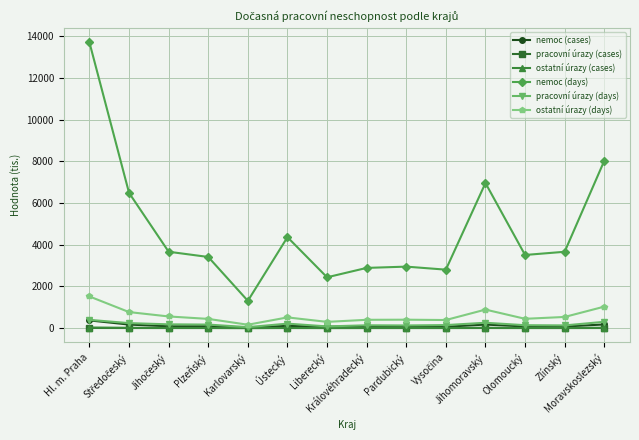

True or false: ostatní úrazy (days) has more than 2 points higher than both neighbors.

True